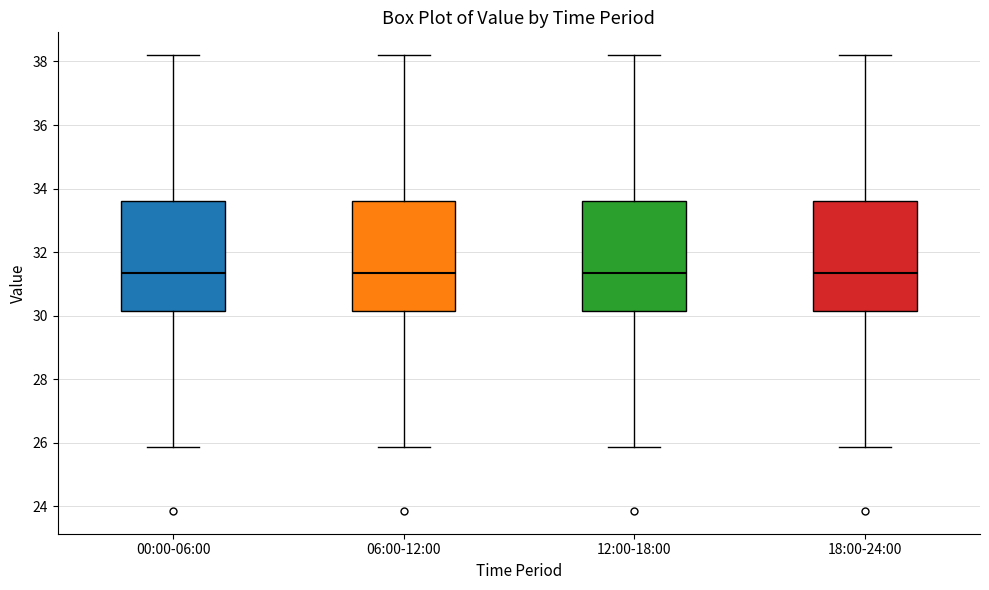

Reading left to right, read every box against the y-axis: the position of its median line, the range the box covers, and the ends of its whiskers. The values are not printed on the chart, so give them approximately, as read against the axis.

00:00-06:00: median 31.4, box 30.2 to 33.6, whiskers 25.8 to 38.2
06:00-12:00: median 31.4, box 30.2 to 33.6, whiskers 25.8 to 38.2
12:00-18:00: median 31.4, box 30.2 to 33.6, whiskers 25.8 to 38.2
18:00-24:00: median 31.4, box 30.2 to 33.6, whiskers 25.8 to 38.2